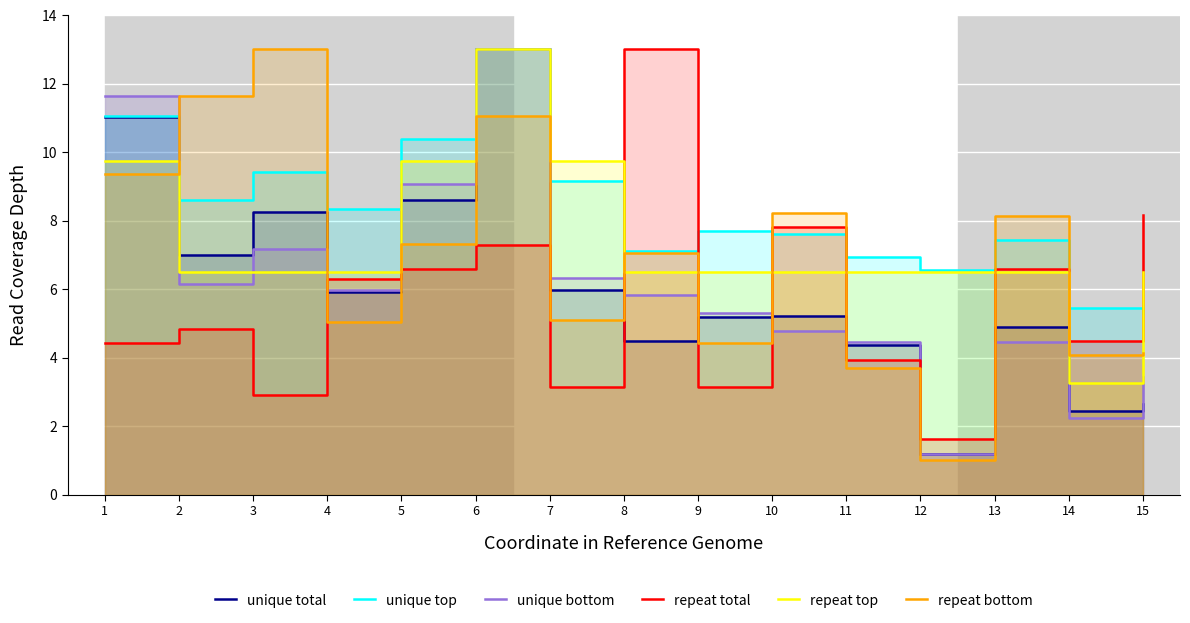

True or false: unique total and repeat bottom intersect in this chart.

True